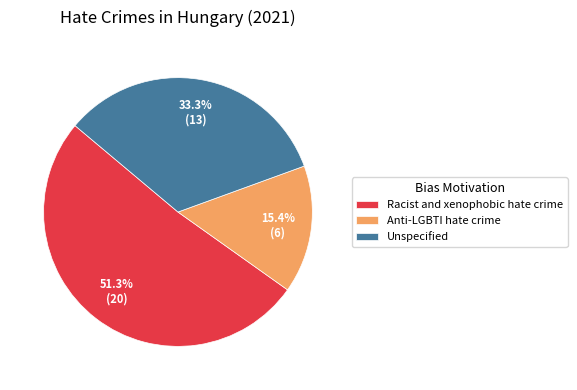

What portion of the pie excludes Unspecified?

66.7%